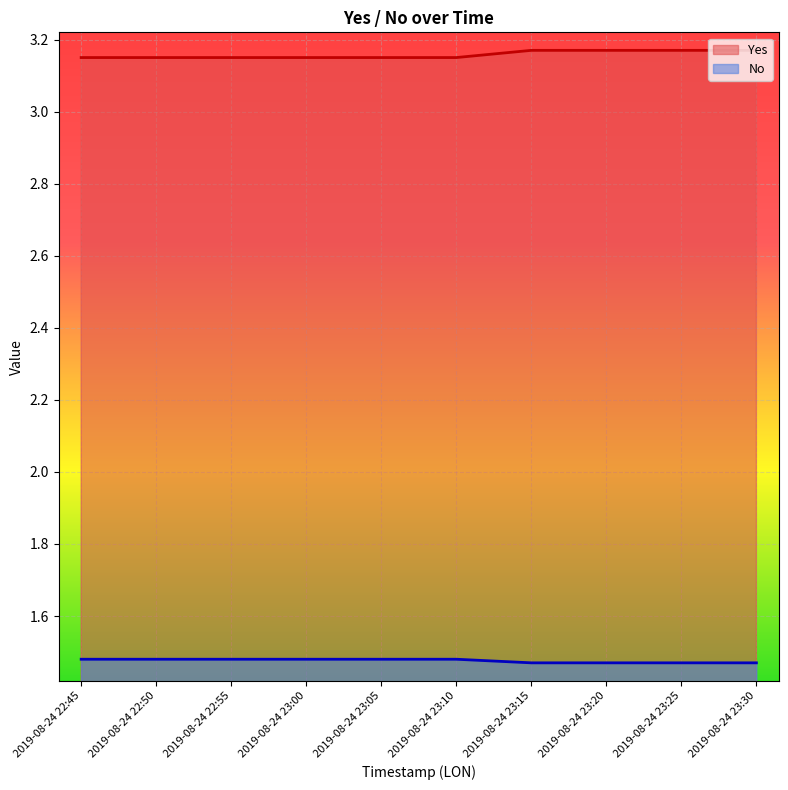

Which label corresponds to the smallest value in the chart?

2019-08-24 23:15